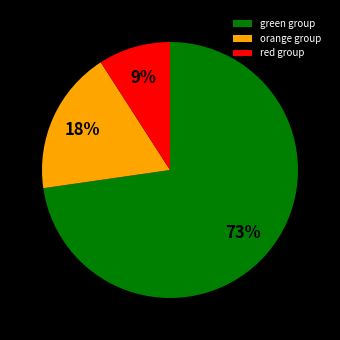

Does green group account for over 50% of the chart?

Yes